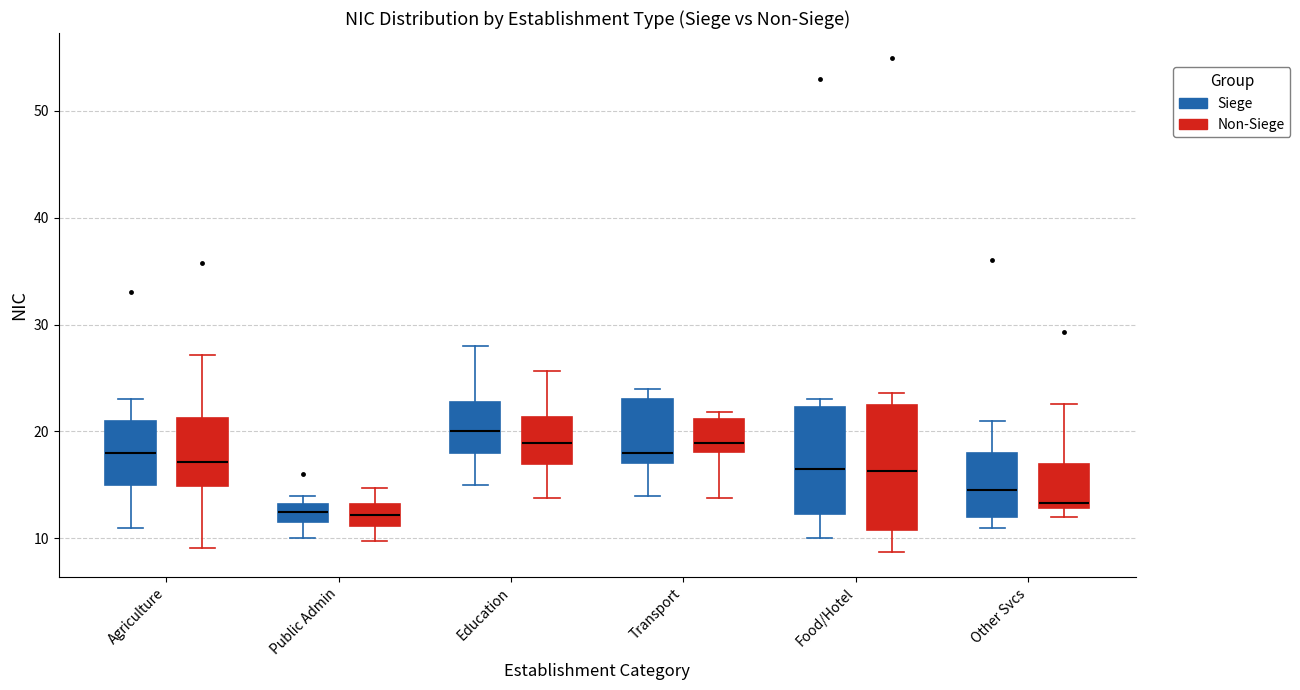

Comparing the boxes themselves (not the whiskers), which one is the tallest?

Food/Hotel (Non-Siege)